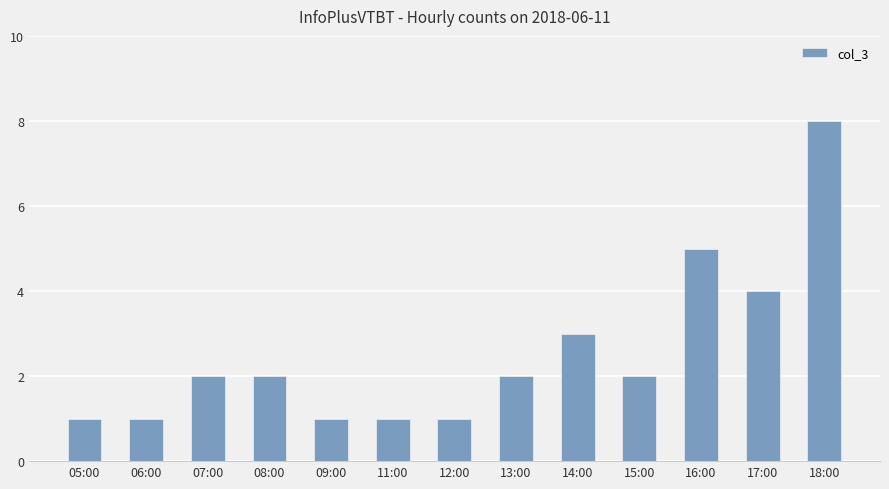

What is the label of the 13th bar from the right?

05:00